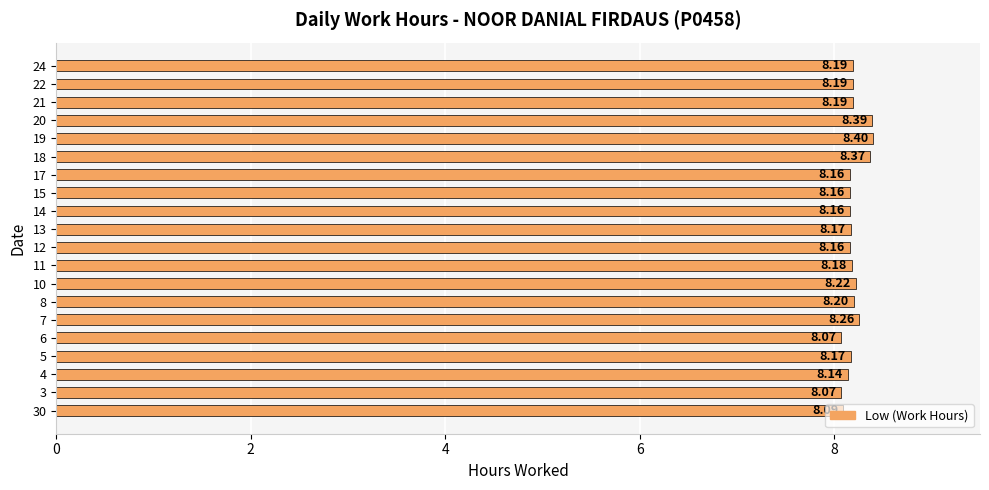

What is the smallest value displayed?

8.1